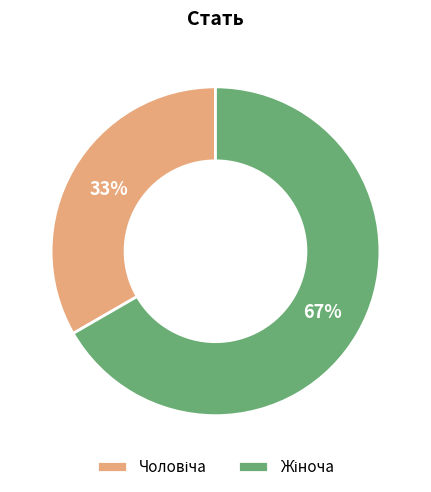

Does any single category account for the majority?

Yes